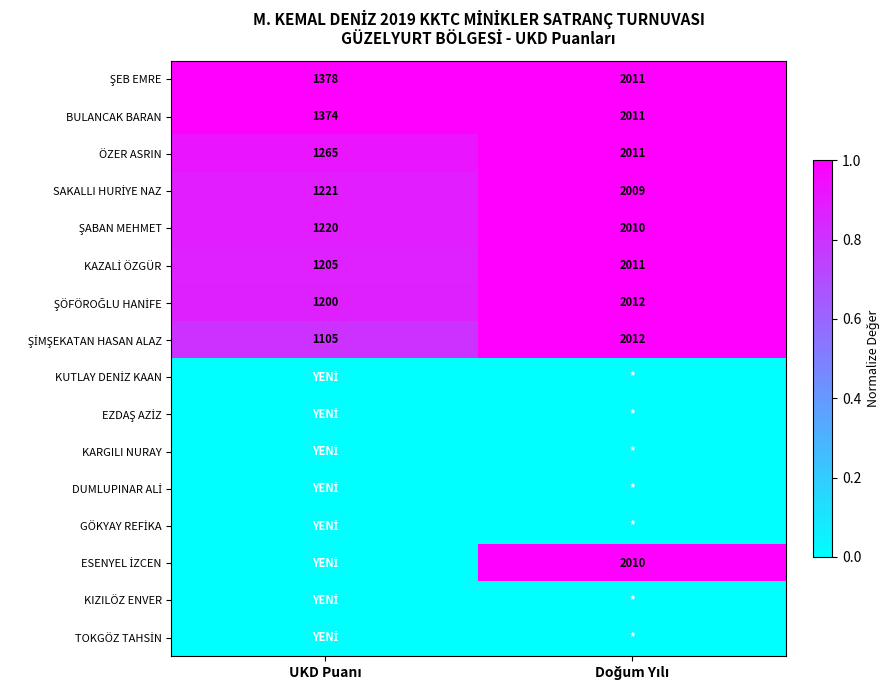

What is the maximum value for ÖZER ASRIN?

2011